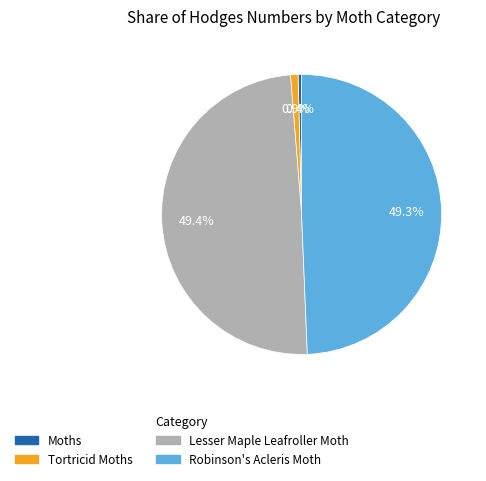

What portion of the pie excludes Robinson's Acleris Moth?

50.7%